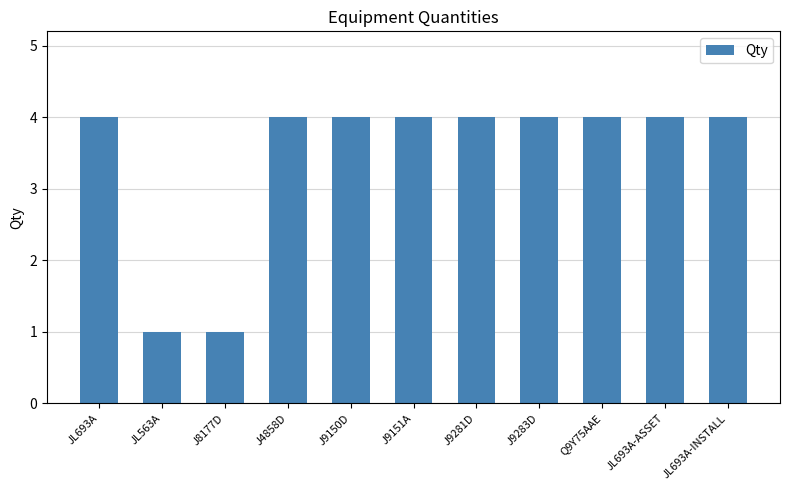

The chart shows a value of 2 at J4858D. True or false?

False